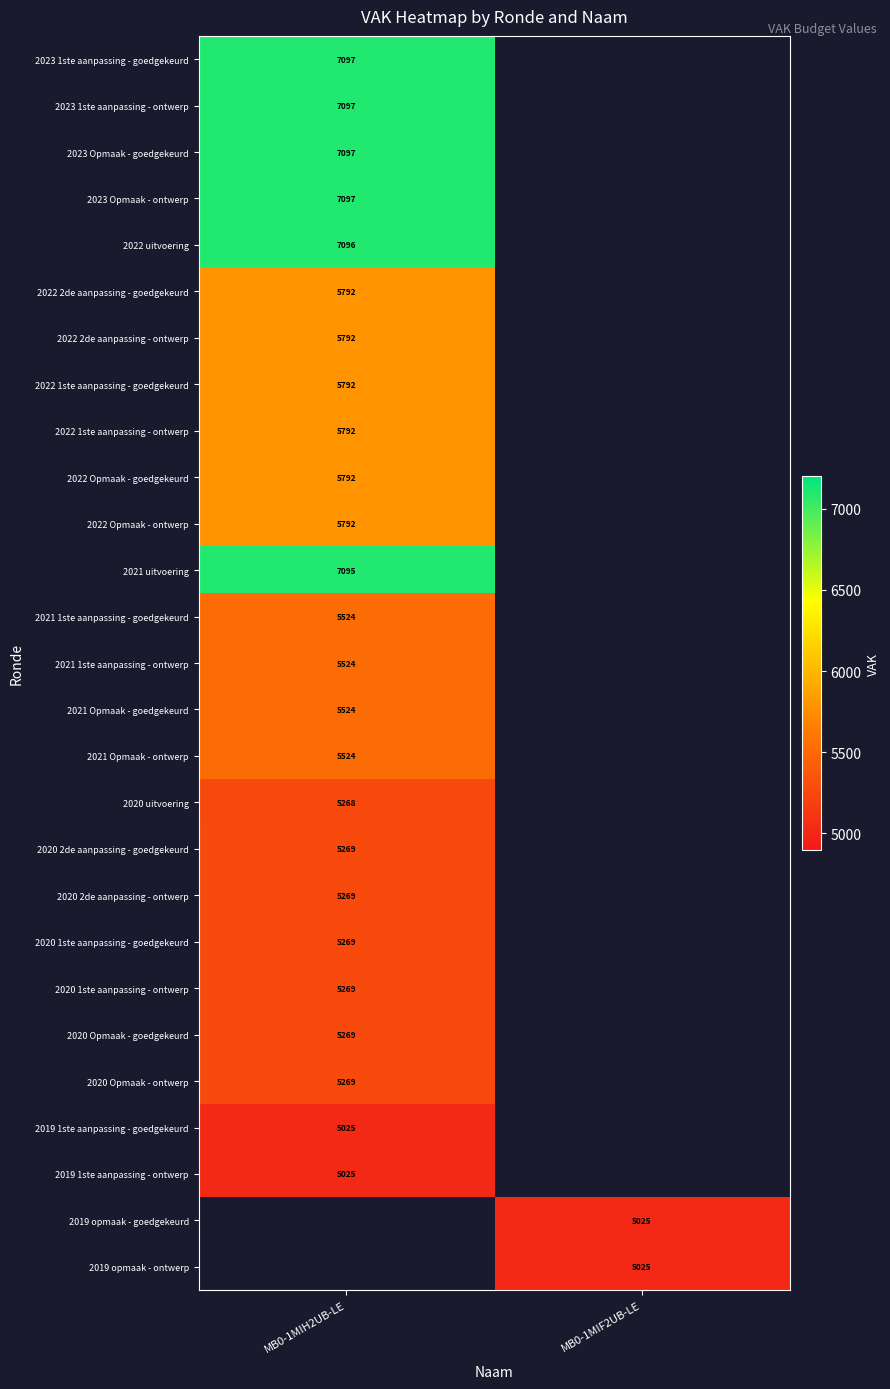

True or false: 2022 1ste aanpassing - goedgekeurd has a value of 5792 at MB0-1MIH2UB-LE.

True